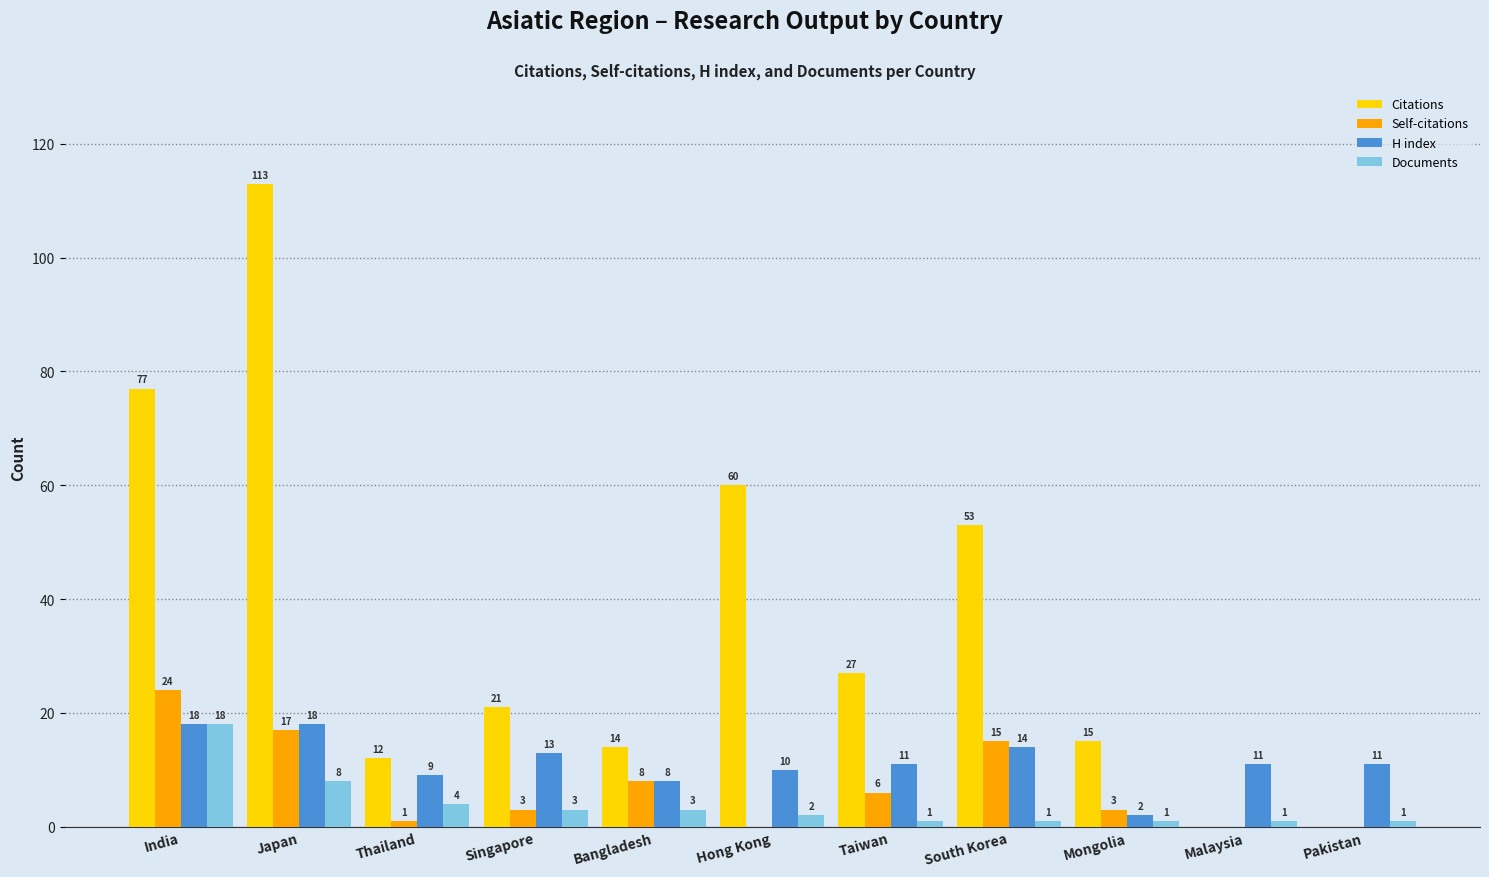

Which series has the largest total across all categories?

Citations